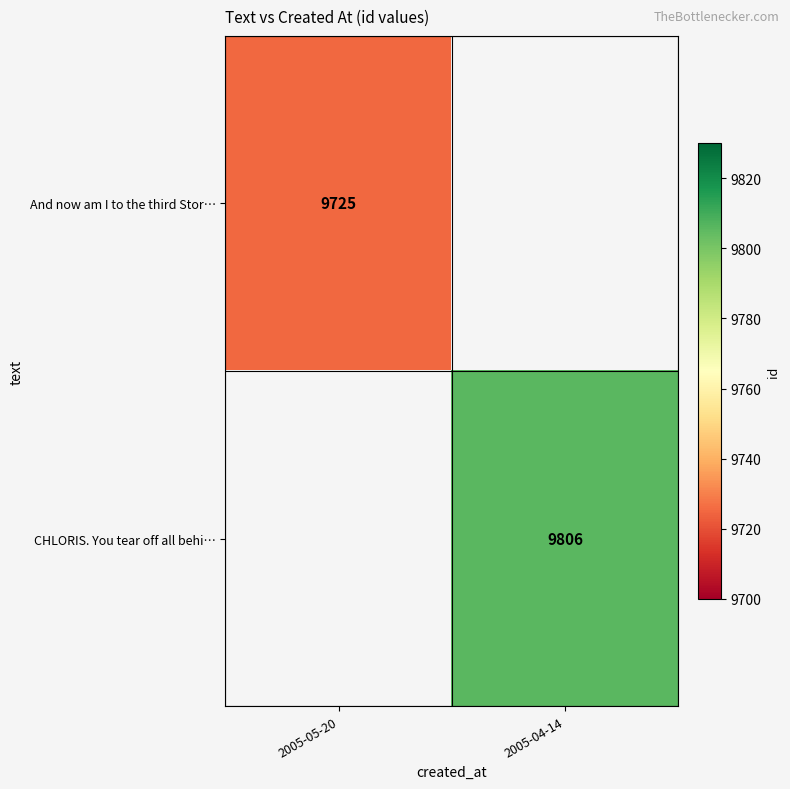

The value of CHLORIS. You tear off all behi… at 2005-04-14 is 2604. True or false?

False